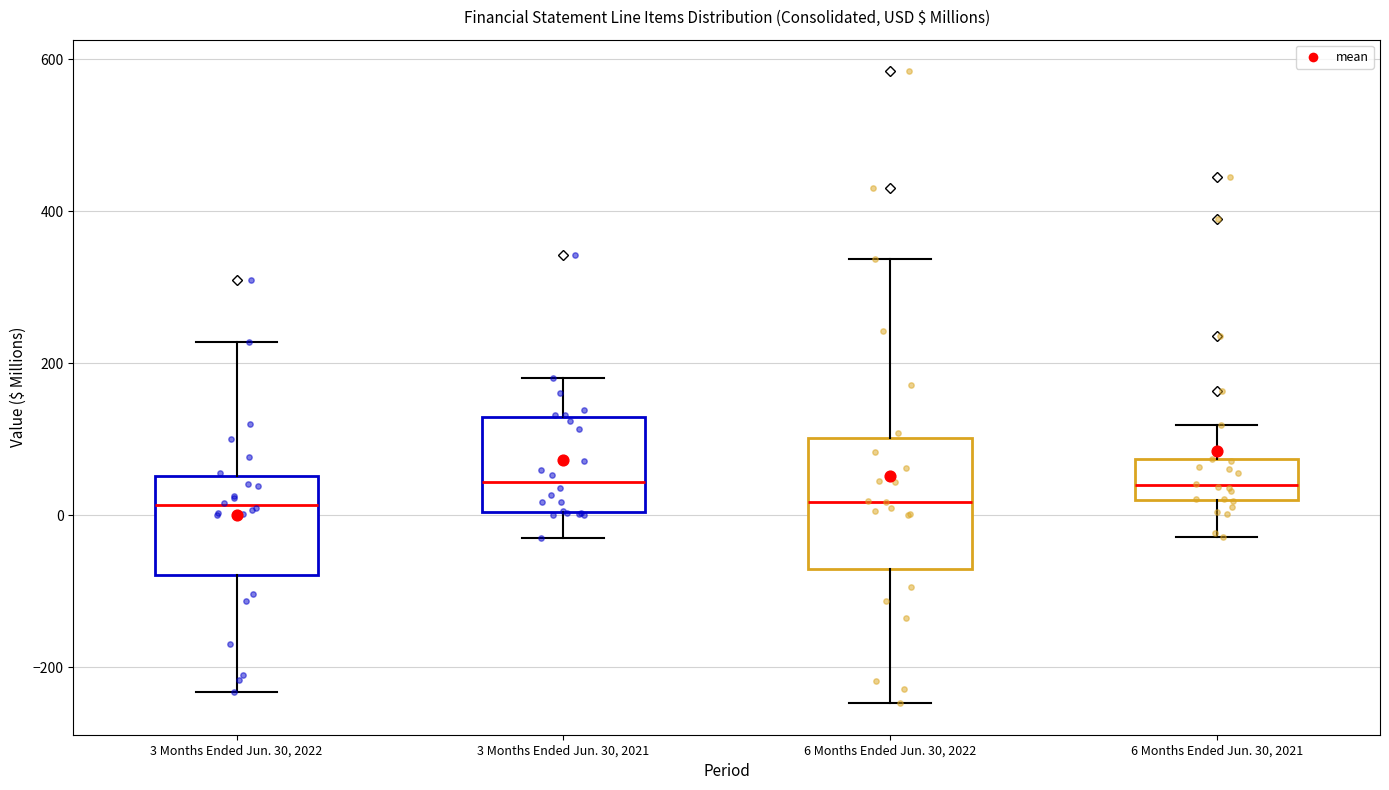

Comparing the boxes themselves (not the whiskers), which one is the tallest?

6 Months Ended Jun. 30, 2022